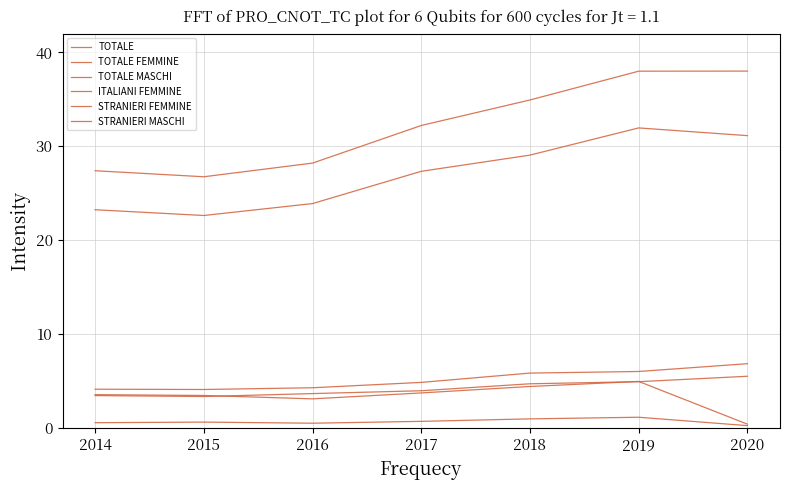

How many lines are shown in the chart?

6